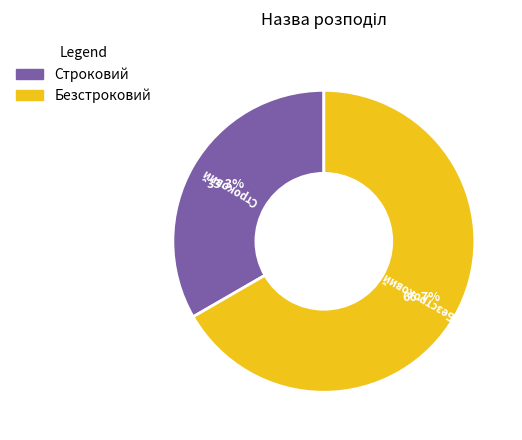

What is the largest slice in the pie chart?

Безстроковий